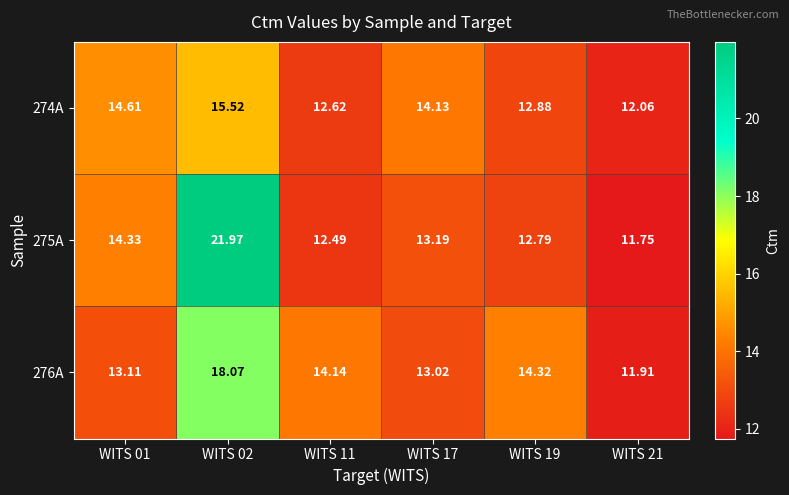

How many values in the 275A series are below 13?

3